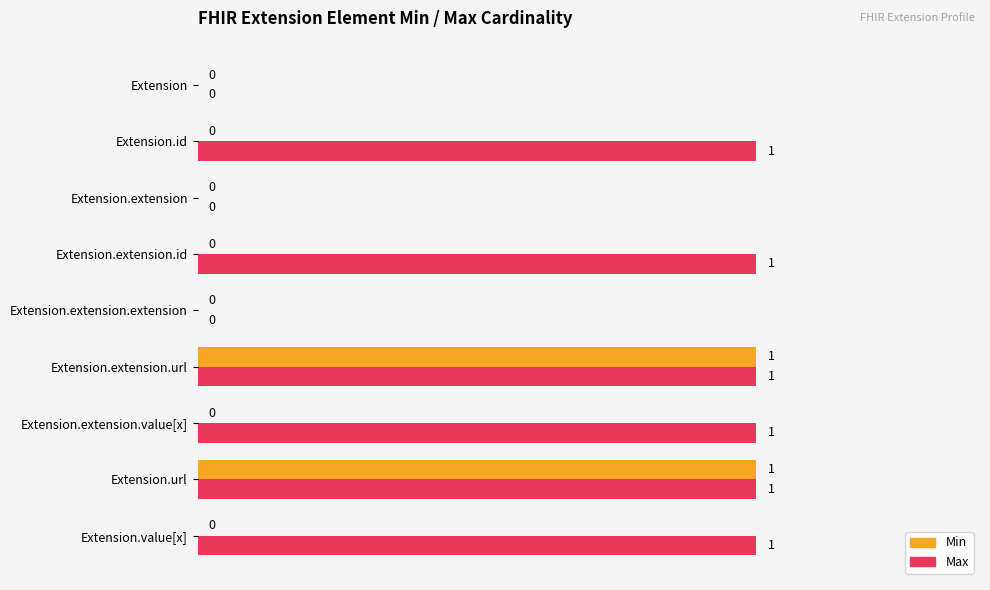

What are all the series names shown in the legend?

Min, Max